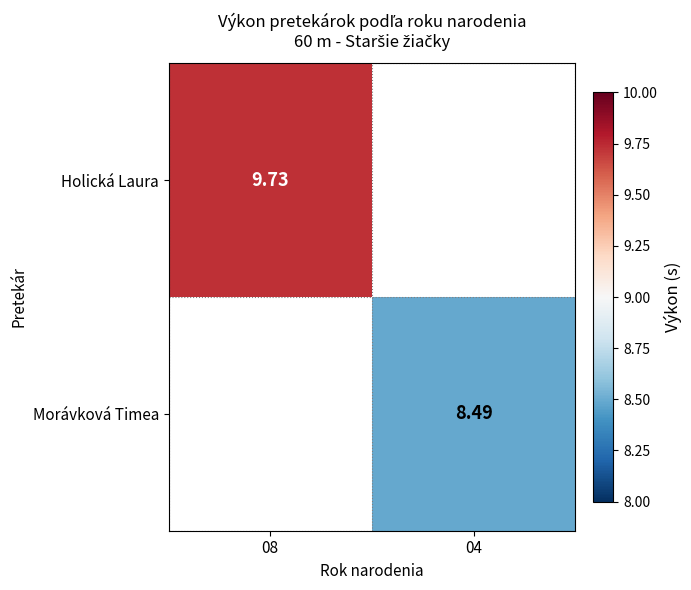

Is the value of Morávková Timea at 04 greater than the value of Holická Laura at 08?

No